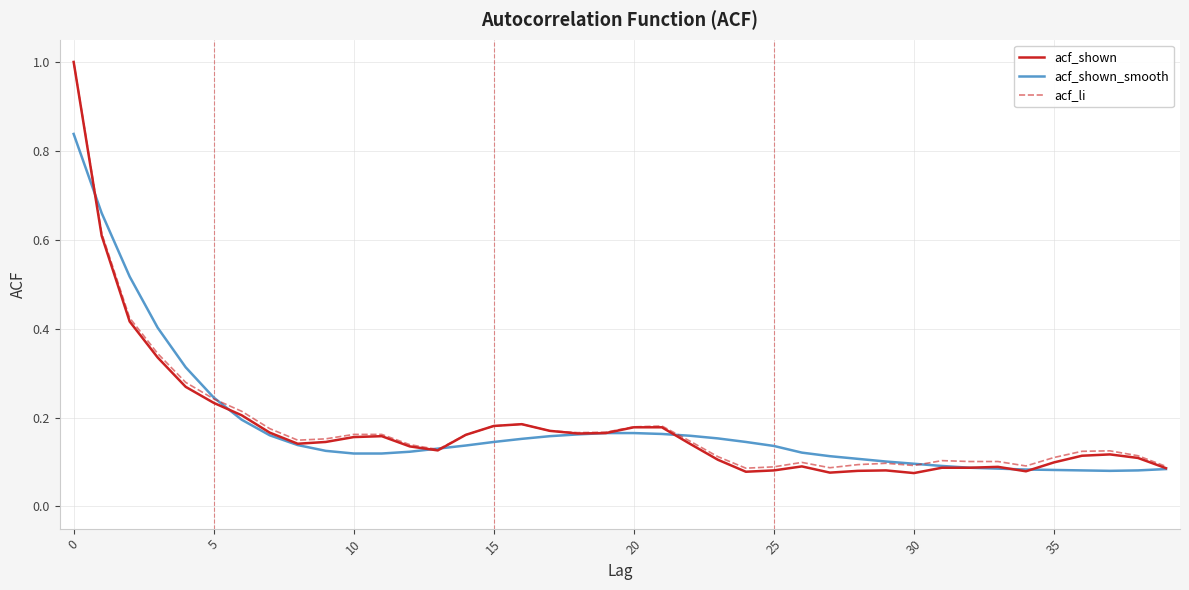

What is the maximum value for acf_shown?

1.0